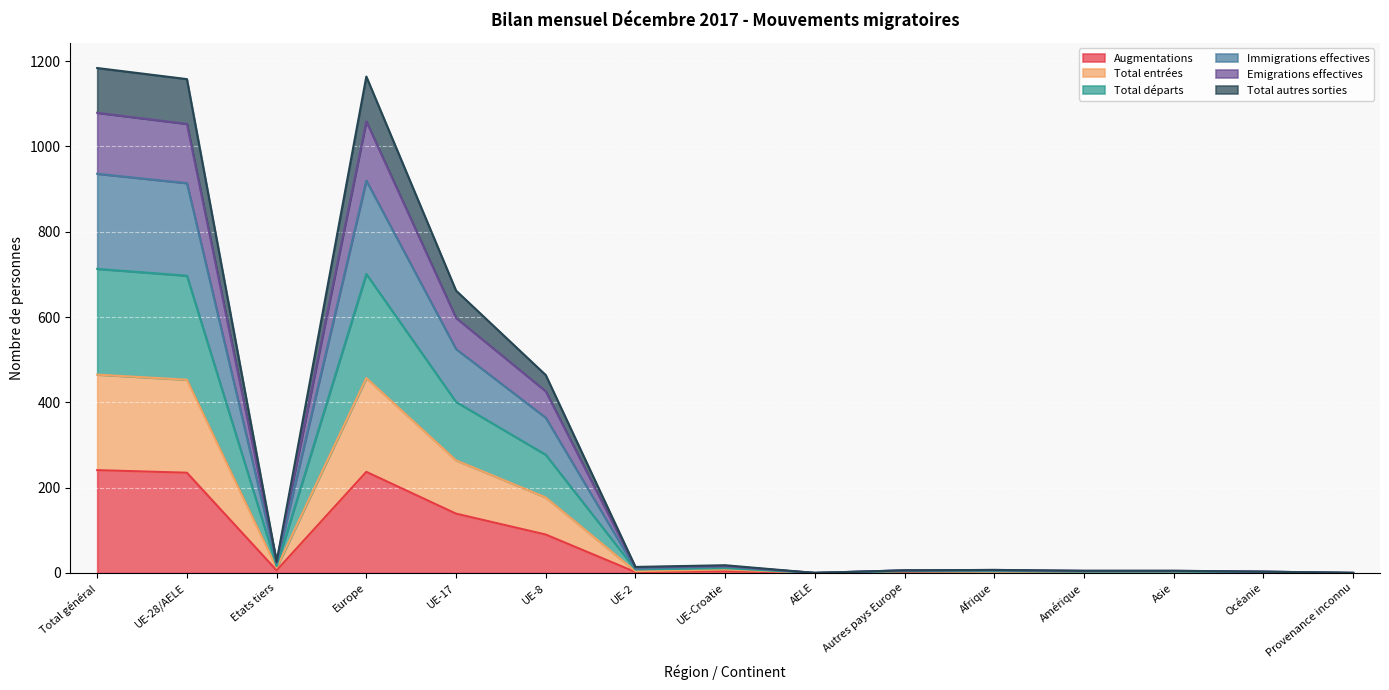

The value of Augmentations at Europe is 237. True or false?

True